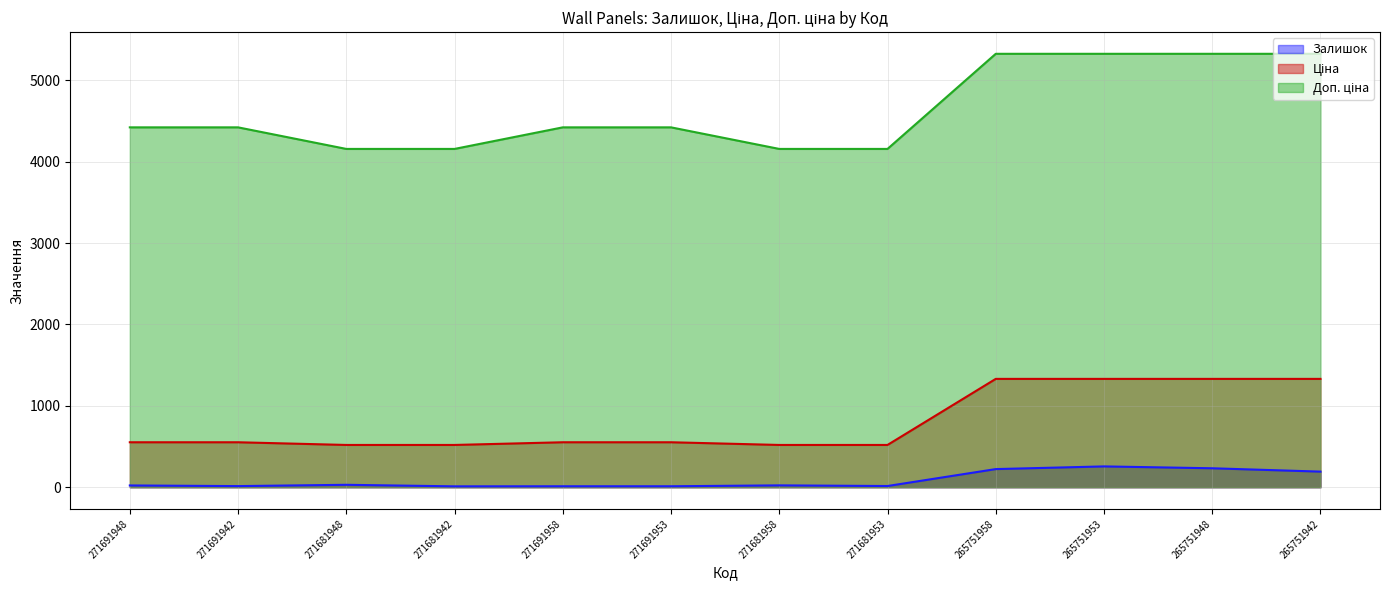

List the labels in order of Доп. ціна value, smallest first.

271681948, 271681942, 271681958, 271681953, 271691948, 271691942, 271691958, 271691953, 265751958, 265751953, 265751948, 265751942